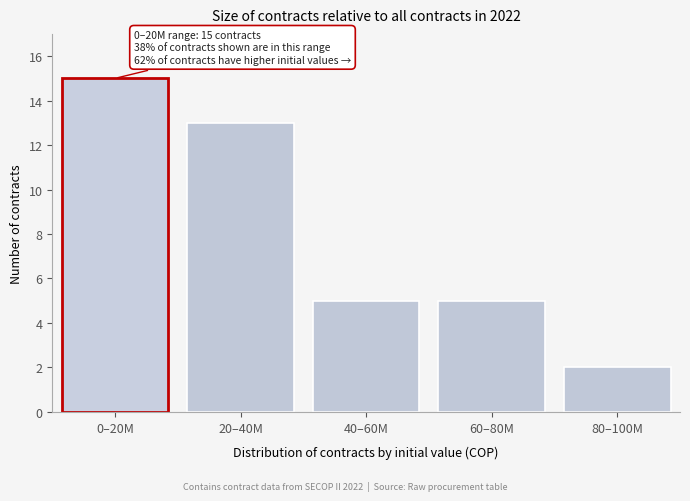

Reading right to left, what are all the values shown in this chart?

80–100M=2	60–80M=5	40–60M=5	20–40M=13	0–20M=15